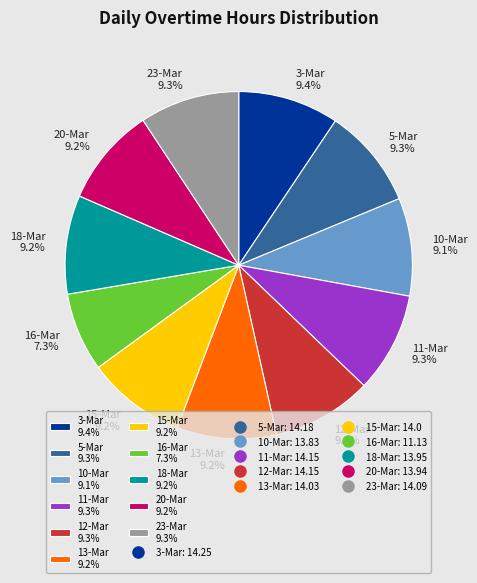

The 12-Mar slice represents 22% of the pie. True or false?

False